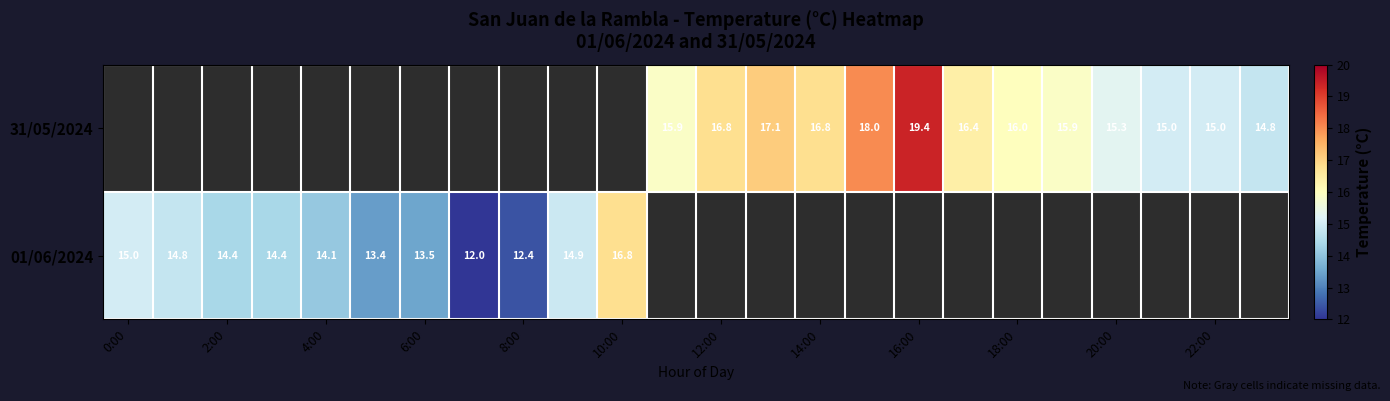

The value of 31/05/2024 at 18:00 is 4.1. True or false?

False